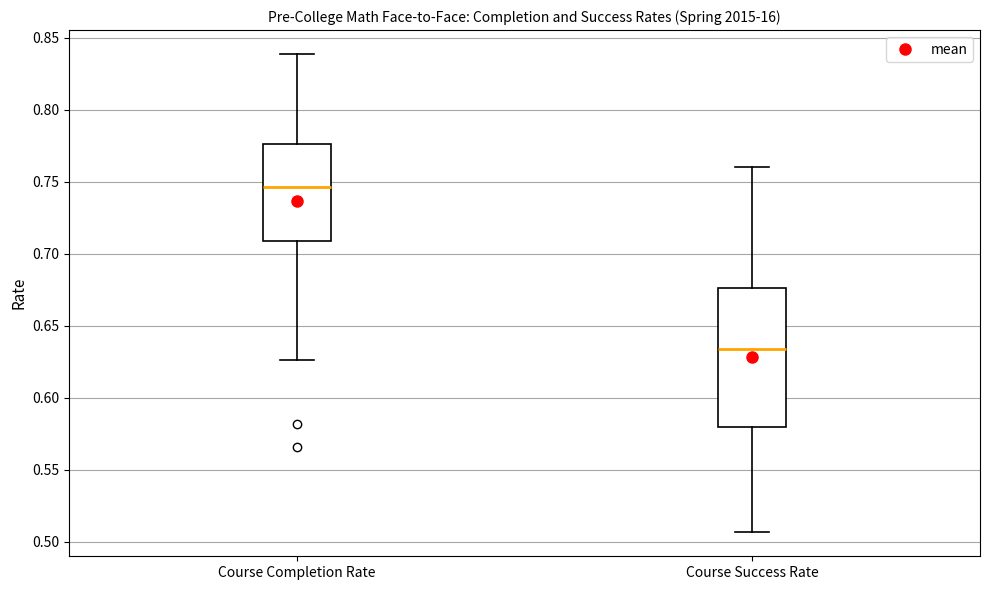

Reading left to right, read every box against the y-axis: the position of its median line, the range the box covers, and the ends of its whiskers. The values are not printed on the chart, so give them approximately, as read against the axis.

Course Completion Rate: median 0.745, box 0.710 to 0.775, whiskers 0.625 to 0.840
Course Success Rate: median 0.635, box 0.580 to 0.675, whiskers 0.505 to 0.760